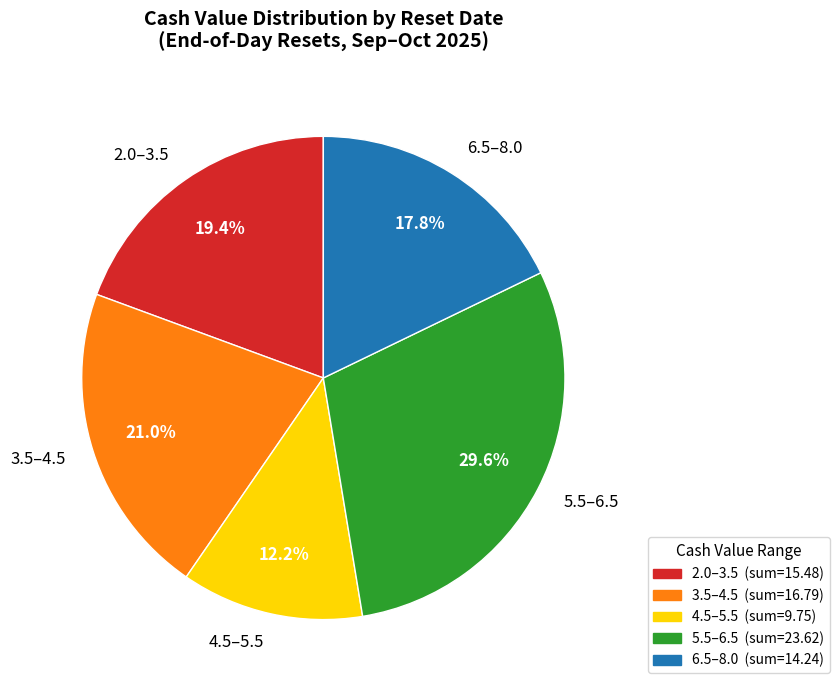

Is there a majority slice in this chart?

No